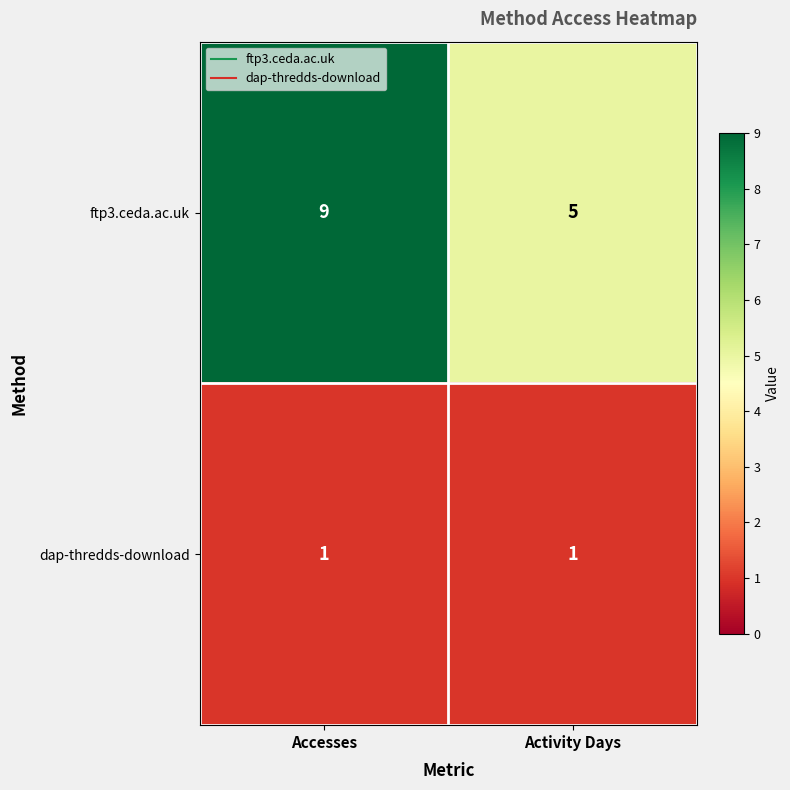

Count the number of categories in the chart.

2